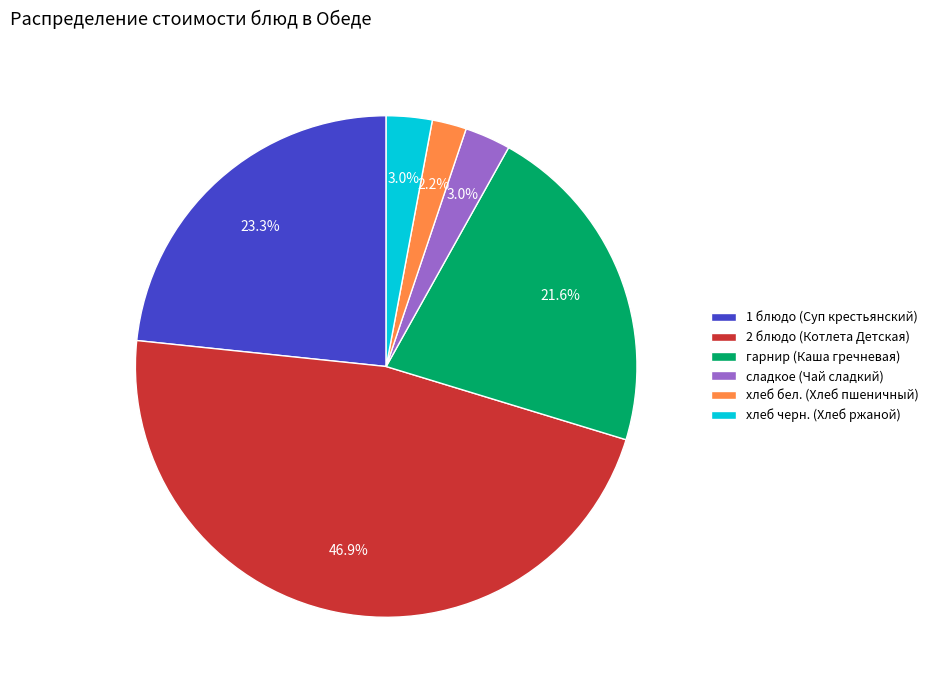

To the nearest percent, what is the difference between the largest and smallest slice percentages?

45%